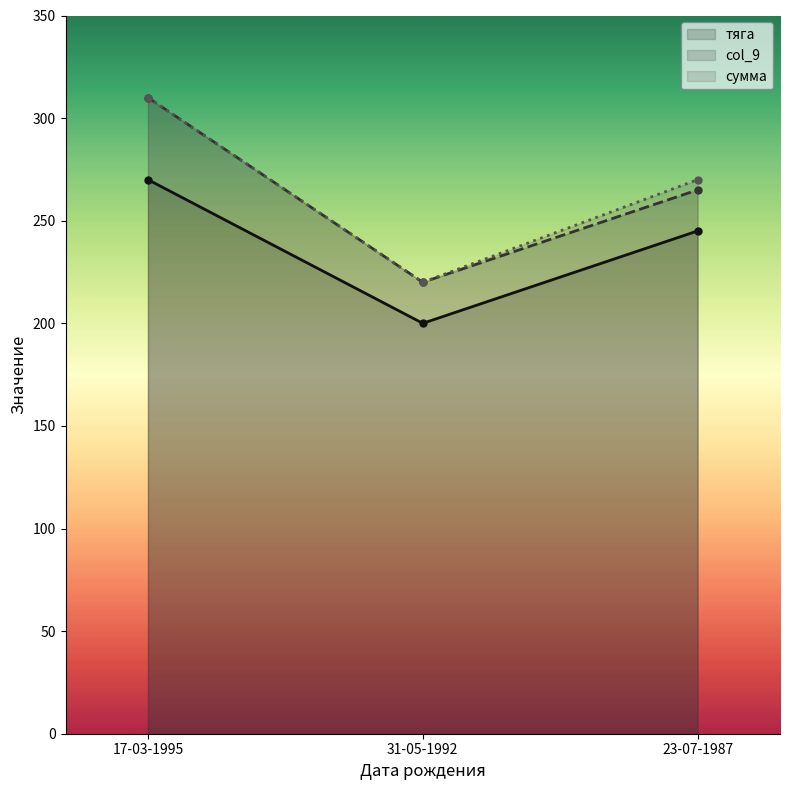

At how many categories does at least one series exceed 227?

2